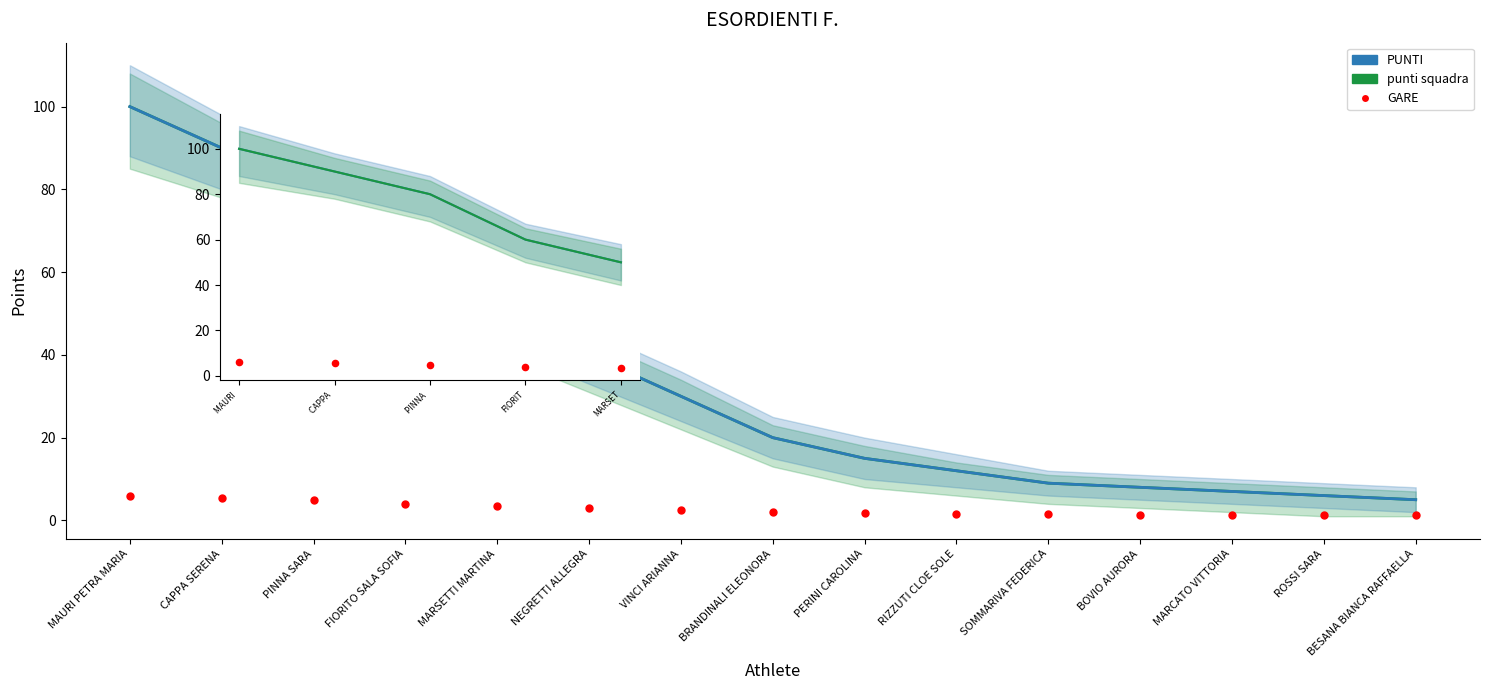

Is the value of punti_squadra at VINCI ARIANNA greater than the value of PUNTI at BOVIO AURORA?

Yes